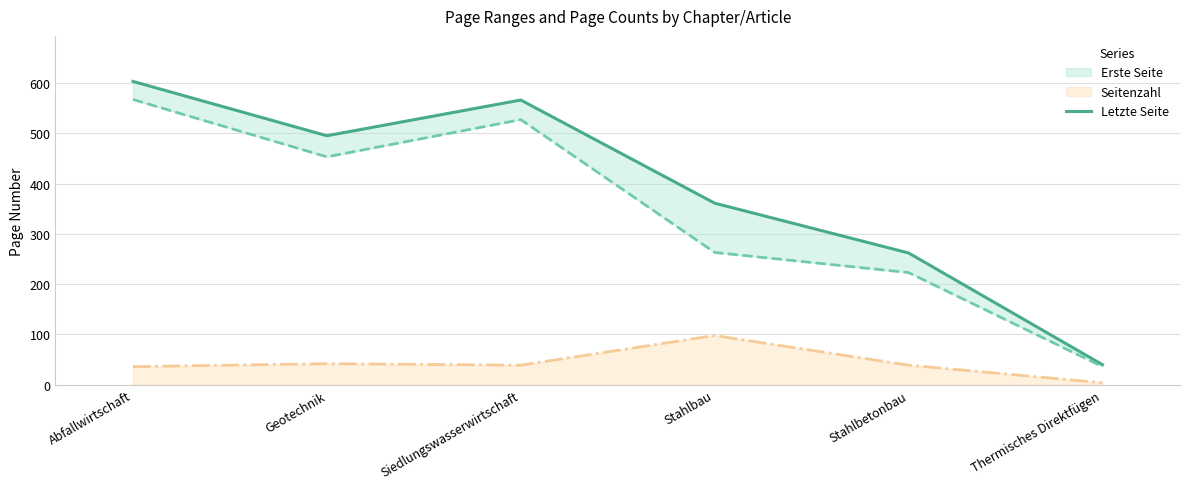

What is the difference between the maximum and second lowest values?

341